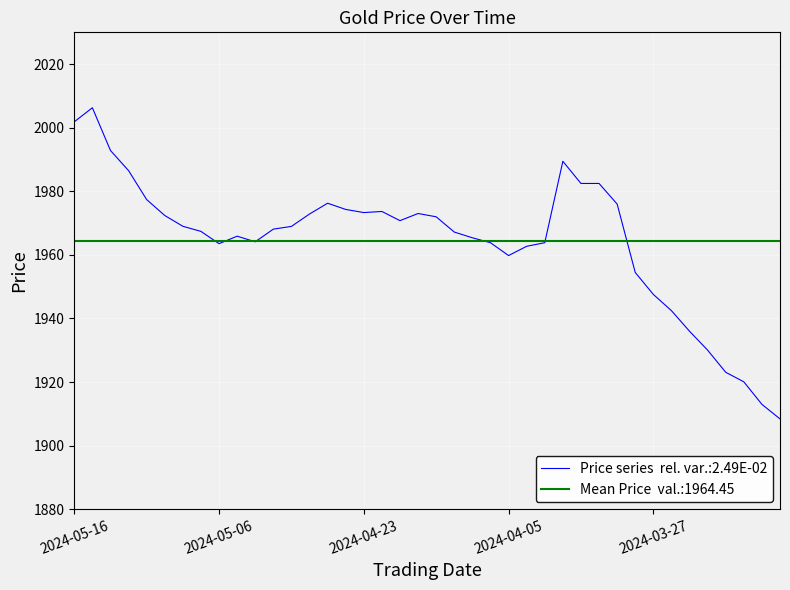

Reading left to right, what are all the values shown in this chart?

2001.9	2006.3	1992.8	1986.5	1977.4	1972.4	1969.0	1967.4	1963.5	1965.9	1964.1	1968.1	1969.0	1972.8	1976.2	1974.3	1973.3	1973.7	1970.8	1973.0	1972.0	1967.2	1965.4	1963.8	1959.8	1962.7	1963.8	1989.4	1982.5	1982.5	1976.0	1954.5	1947.5	1942.5	1936.0	1930.0	1923.1	1920.1	1913.0	1908.4